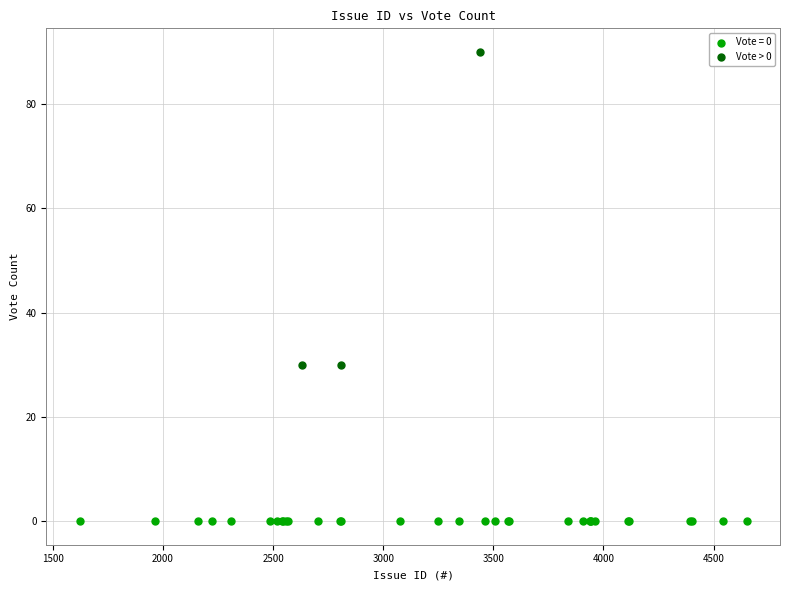

Which series reaches the maximum Y coordinate?

Vote > 0